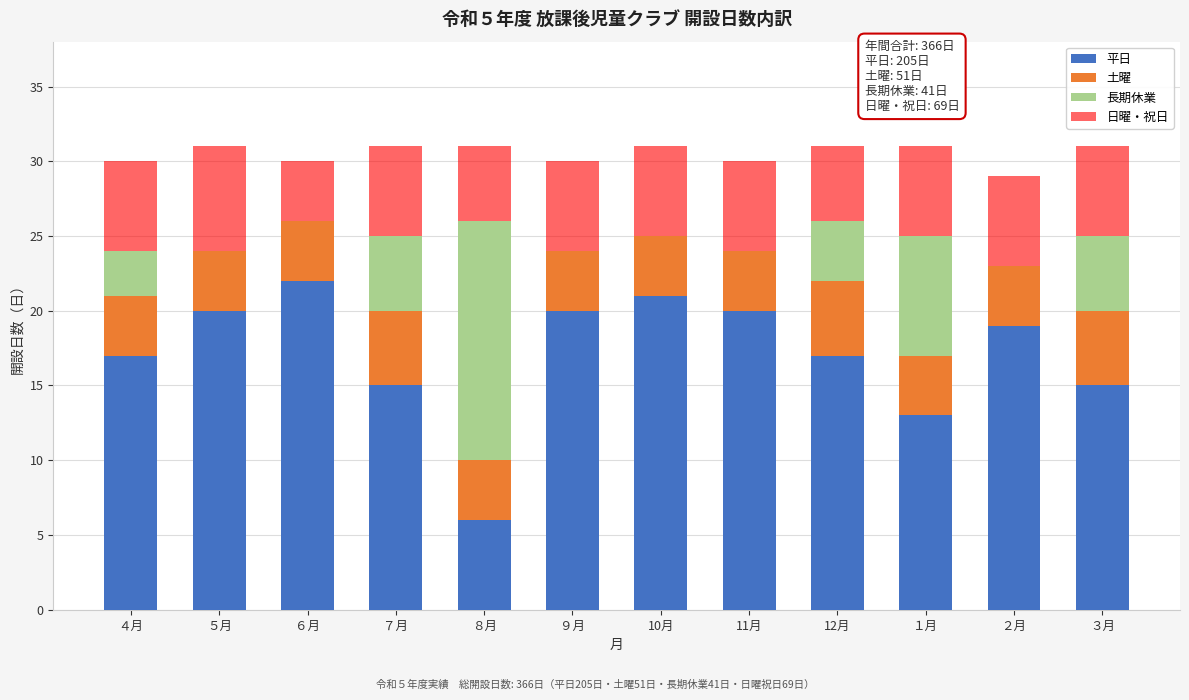

What is the highest value of the 平日 series?

22